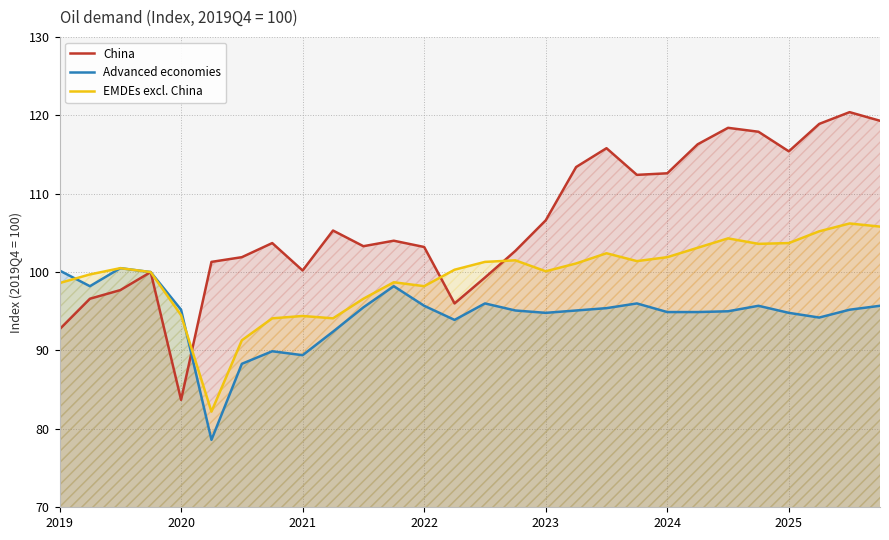

List the series in order of their overall mean, lowest first.

Advanced economies, EMDEs excl. China, China